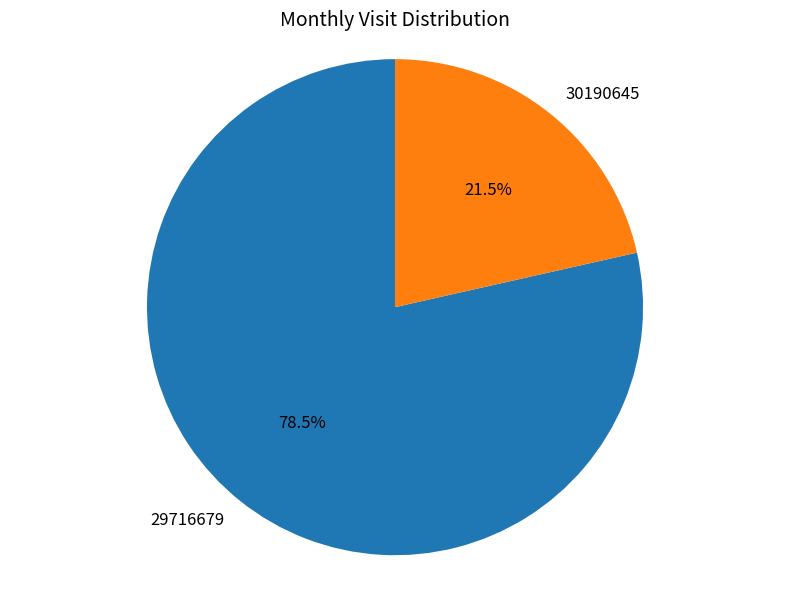

How many segments does this pie chart have?

2